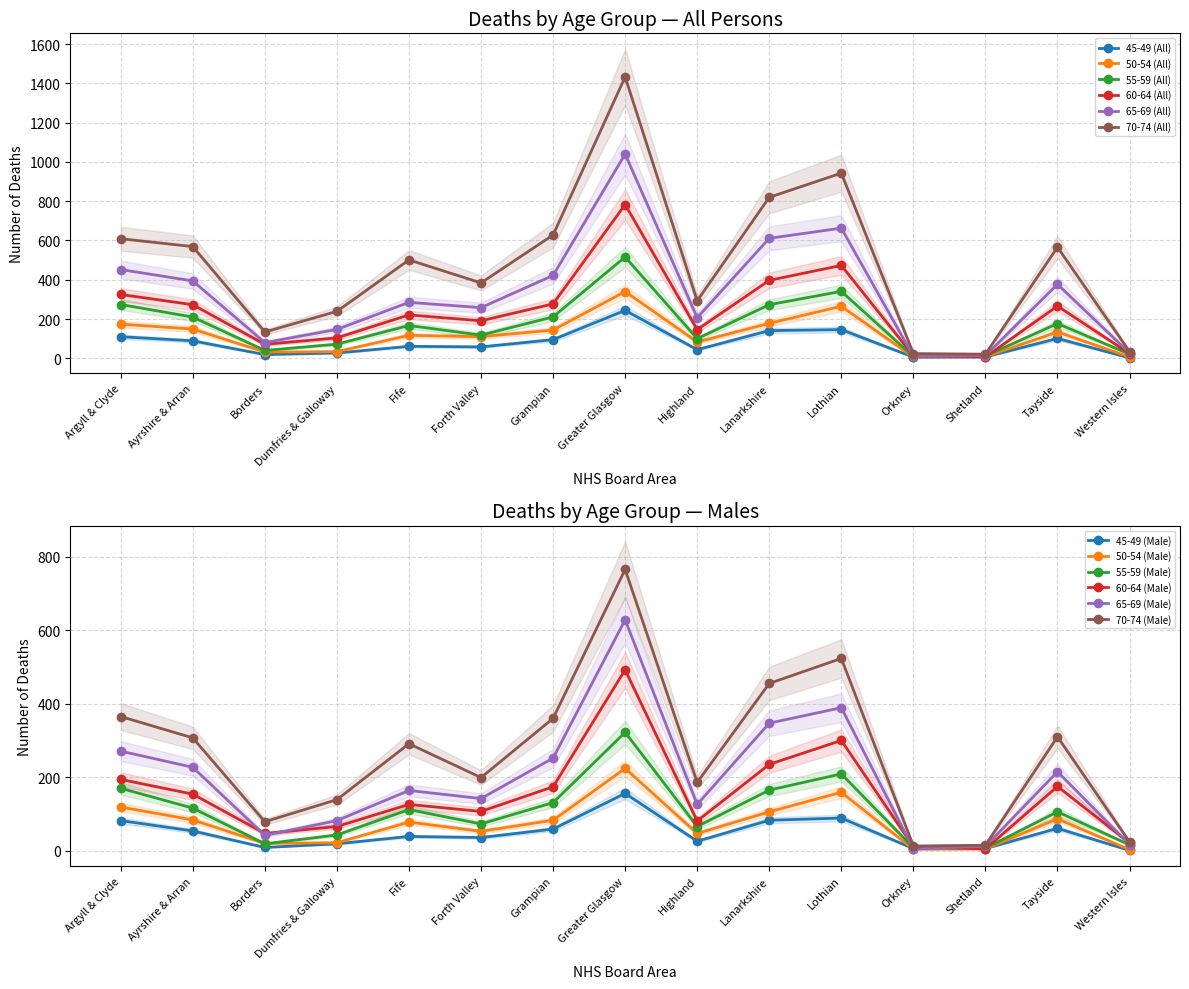

Where is the first local minimum for 65-69 (All)?

Borders